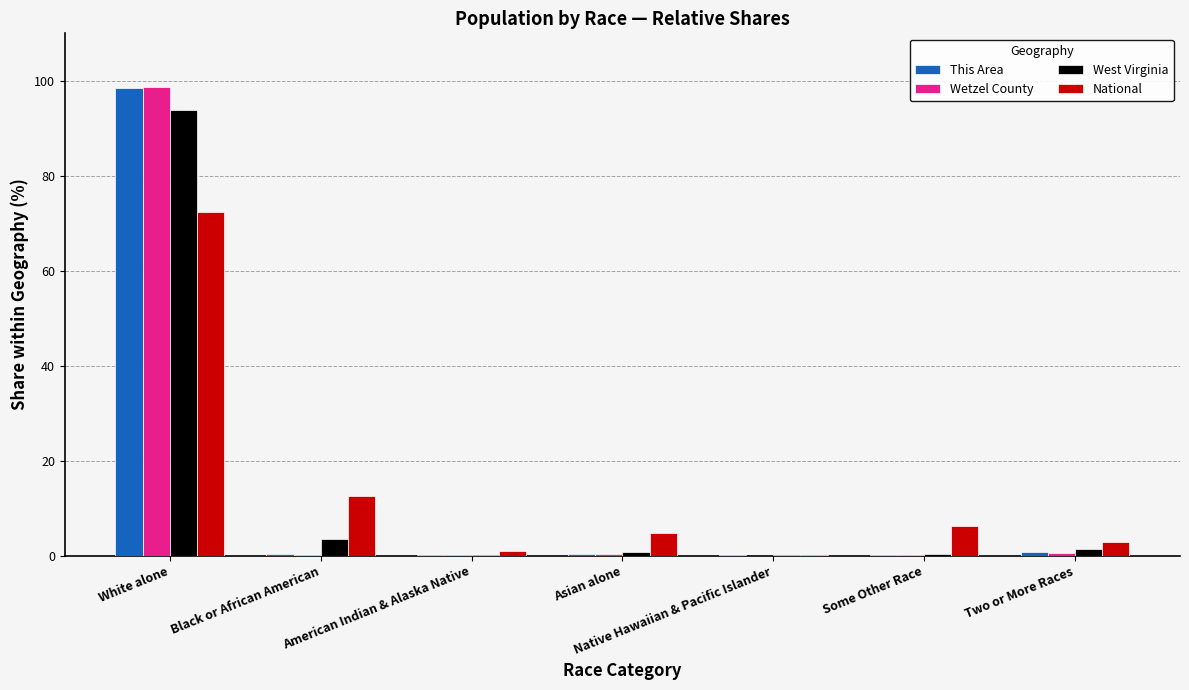

The value of West Virginia at Black or African American is 3.4. True or false?

True